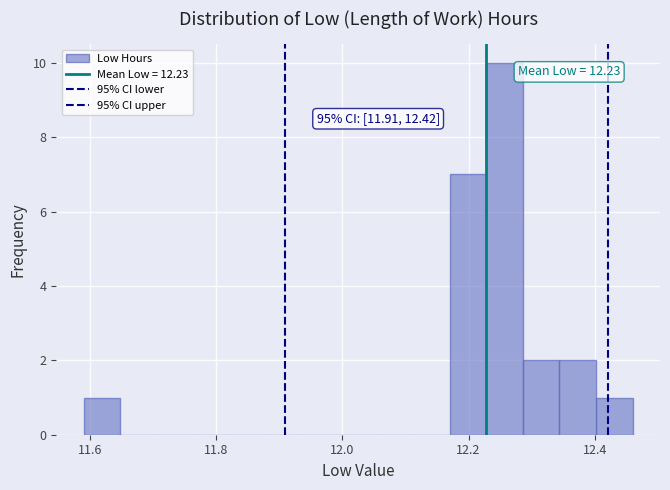

Around what value on the x-axis is the tallest bar? Give the approximate position of its centre, as read against the axis.

12.26